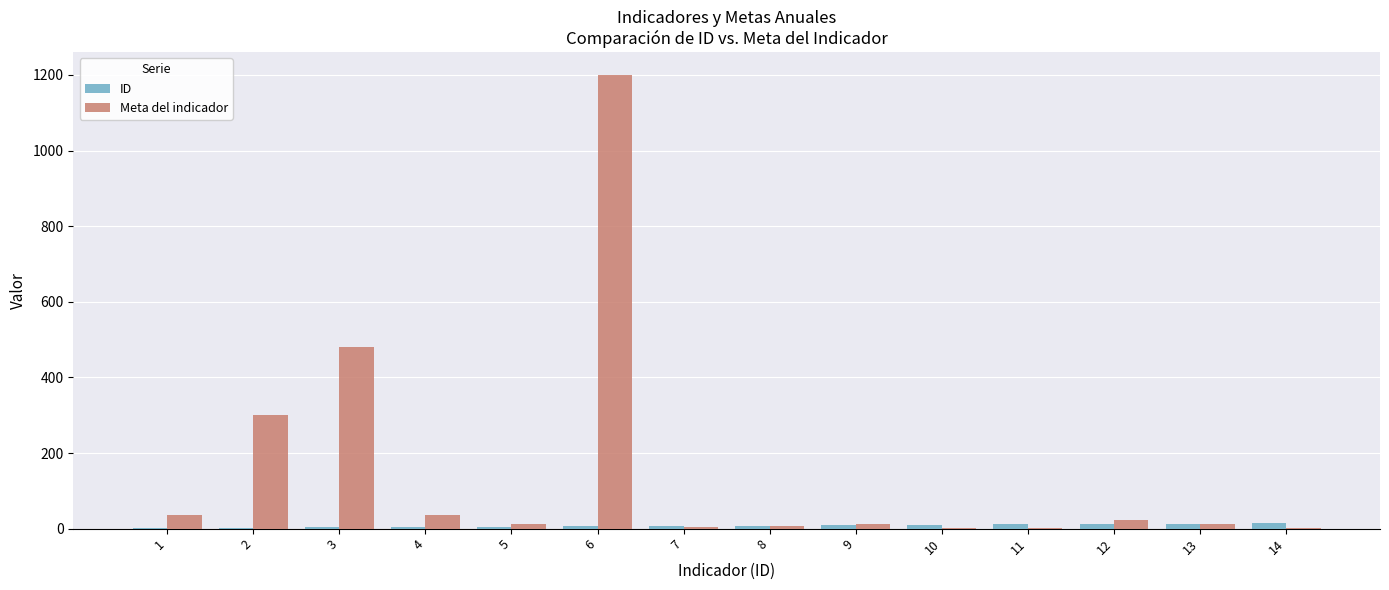

Which series has the largest total across all categories?

Meta del indicador